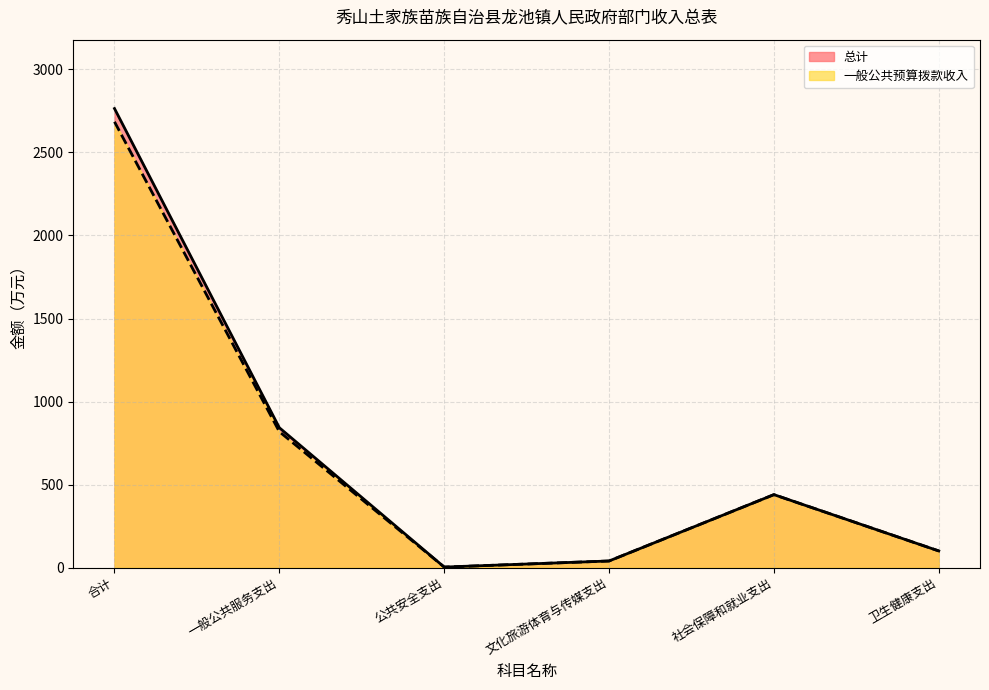

What is the value of the 一般公共预算拨款收入 point at the 1st from the left?

2684.4